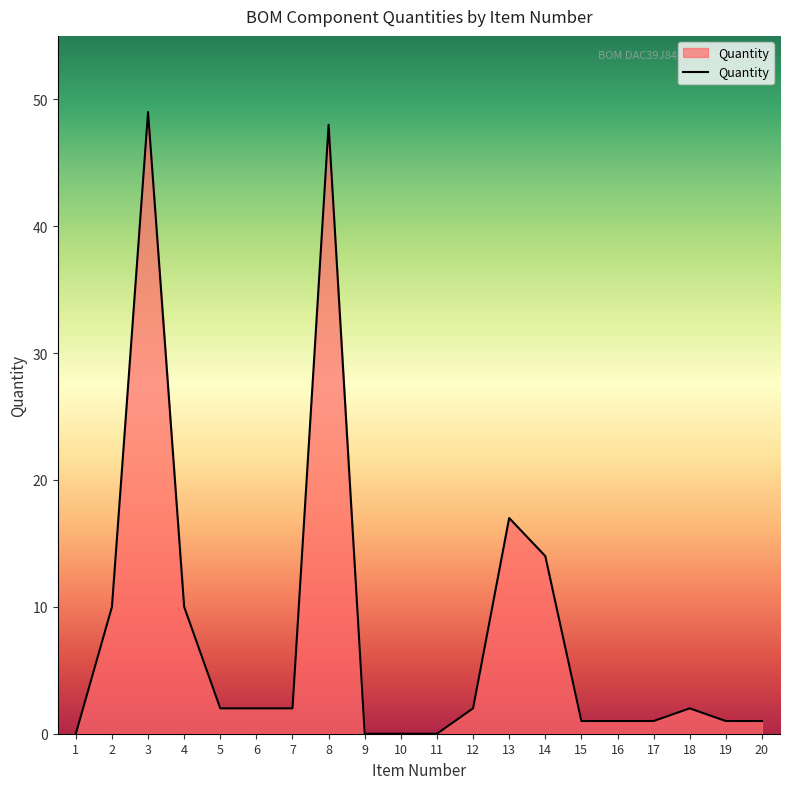

At which label is the value closest to 24?

13